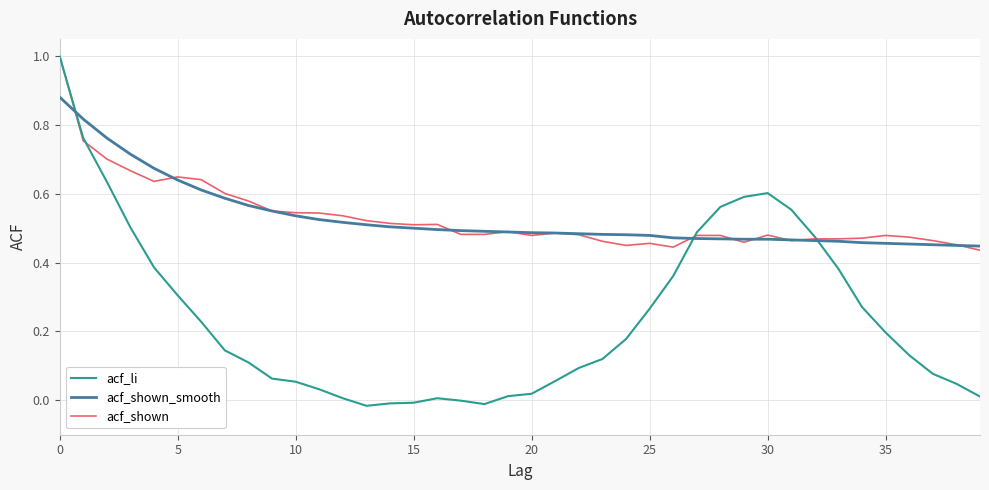

Which series has the widest spread of values?

acf_li